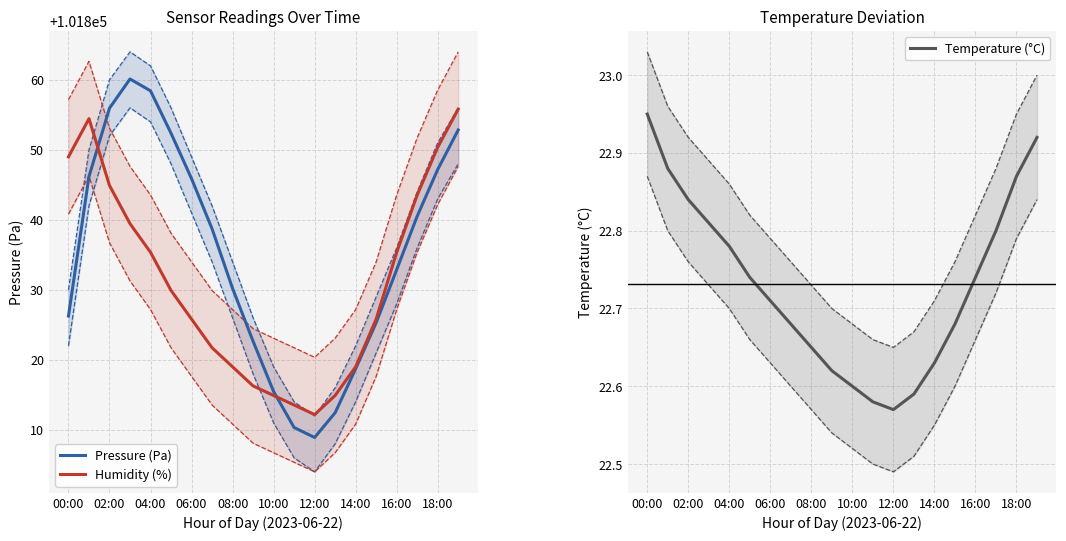

Which has a higher value, 19 or 17?

19